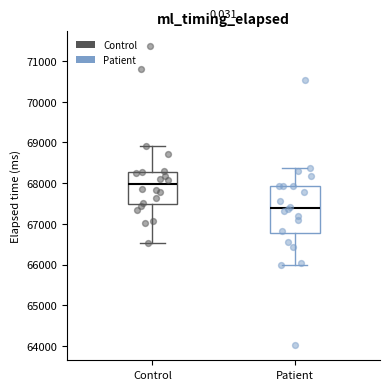

Where is the upper edge of the box for Control on the y-axis? The values are not printed on the chart, so give them approximately, as read against the axis.

68300